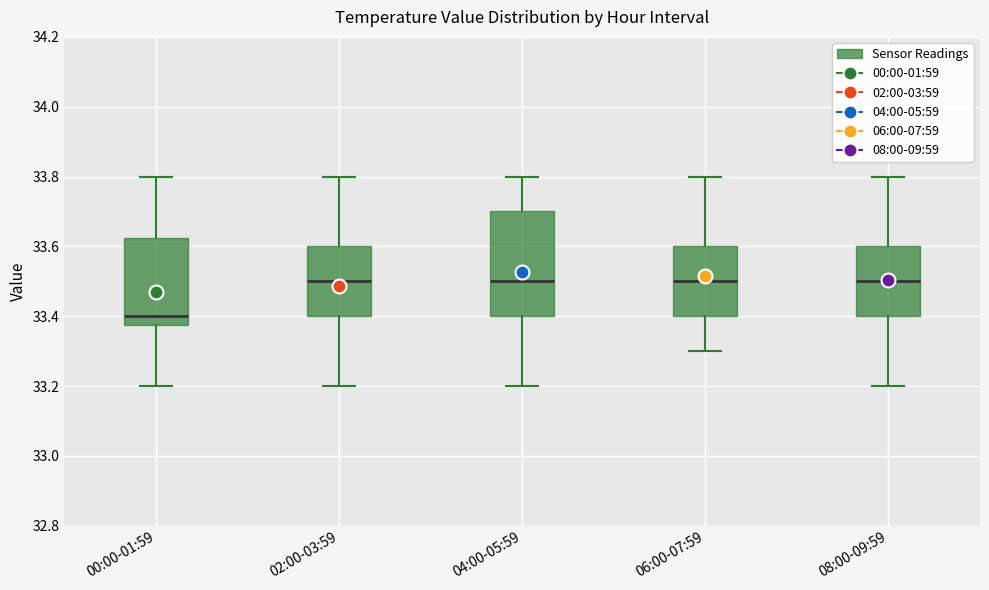

Reading left to right, read every box against the y-axis: the position of its median line, the range the box covers, and the ends of its whiskers. The values are not printed on the chart, so give them approximately, as read against the axis.

00:00-01:59: median 33.40, box 33.38 to 33.62, whiskers 33.20 to 33.80
02:00-03:59: median 33.50, box 33.40 to 33.60, whiskers 33.20 to 33.80
04:00-05:59: median 33.50, box 33.40 to 33.70, whiskers 33.20 to 33.80
06:00-07:59: median 33.50, box 33.40 to 33.60, whiskers 33.30 to 33.80
08:00-09:59: median 33.50, box 33.40 to 33.60, whiskers 33.20 to 33.80